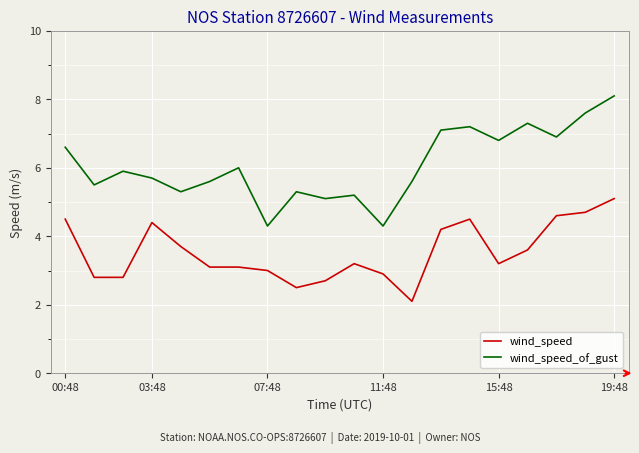

True or false: wind_speed and wind_speed_of_gust cross at least once.

False